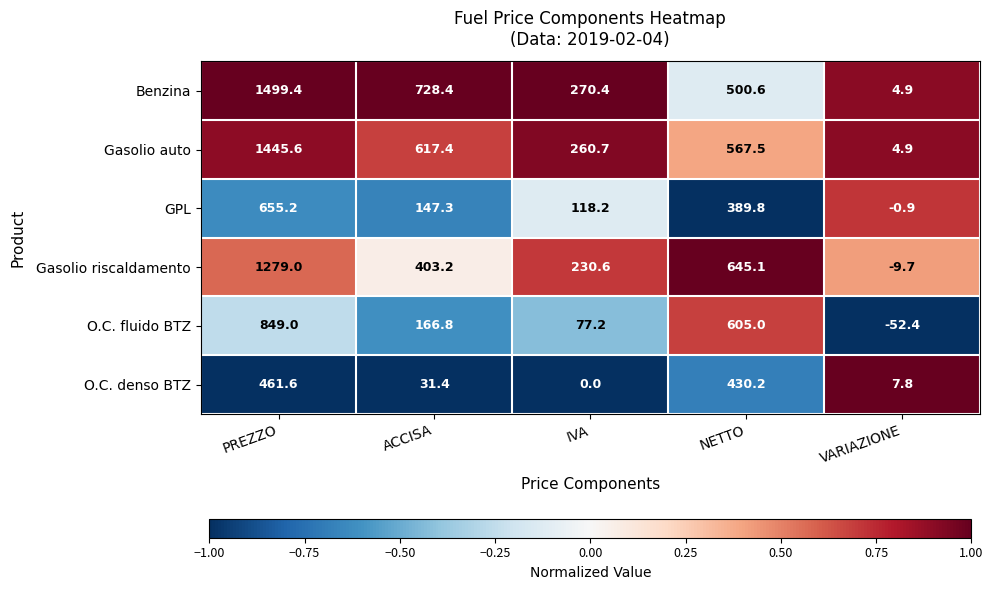

How many data points in Benzina are less than 500?

2